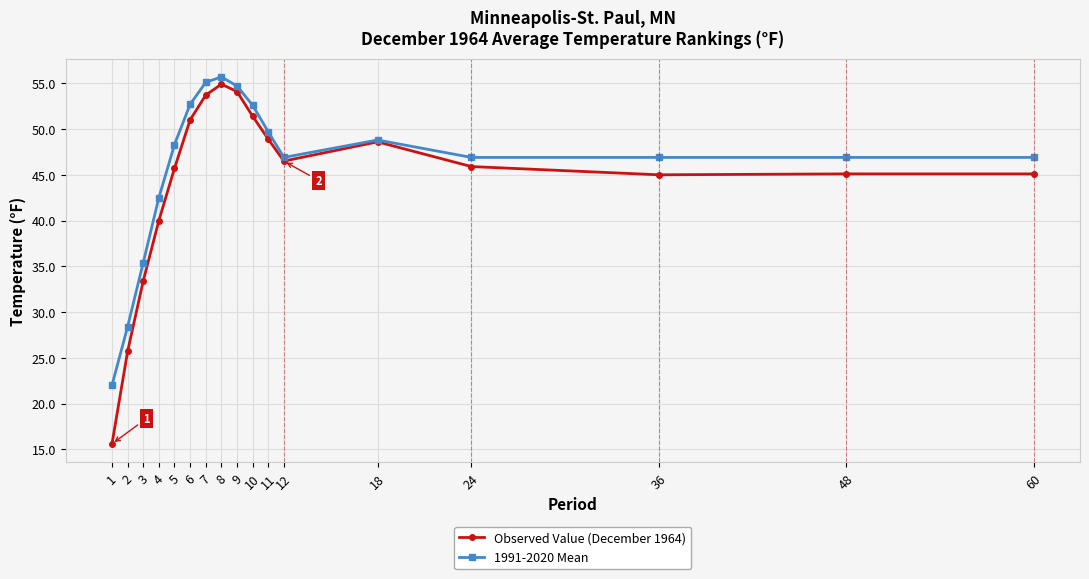

At 36, list the series in order from largest to smallest.

1991-2020 Mean, Observed Value (December 1964)